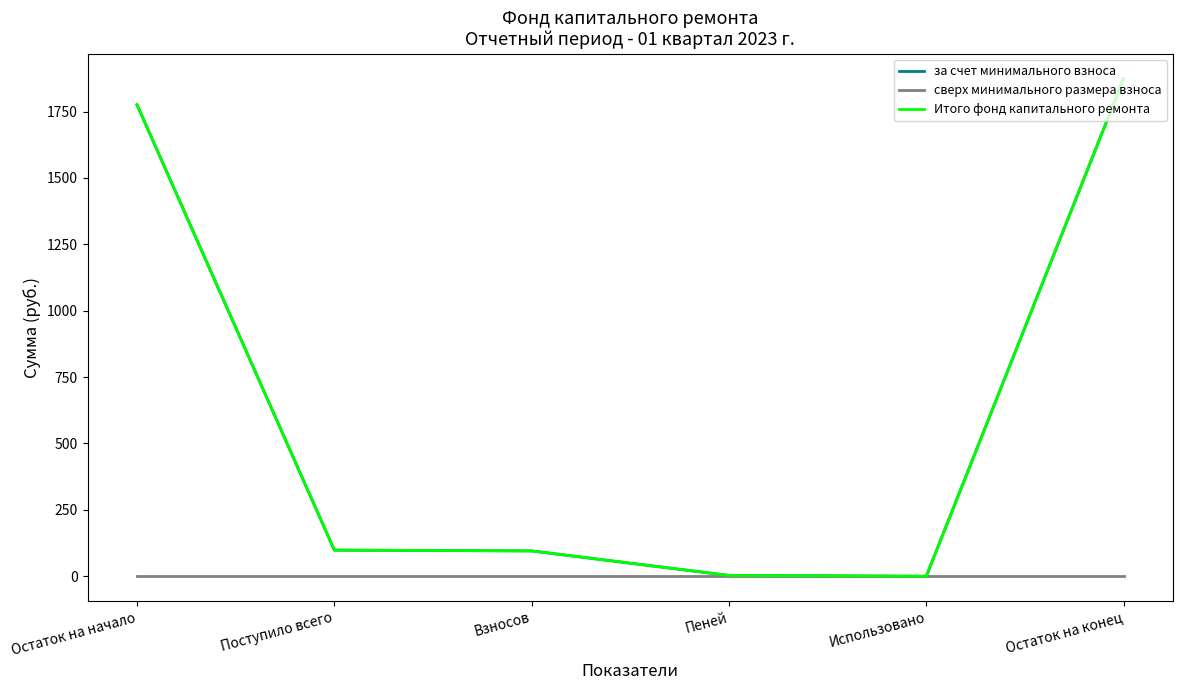

What is the difference between the maximum and second lowest values in the Итого фонд капитального ремонта series?

1870.8